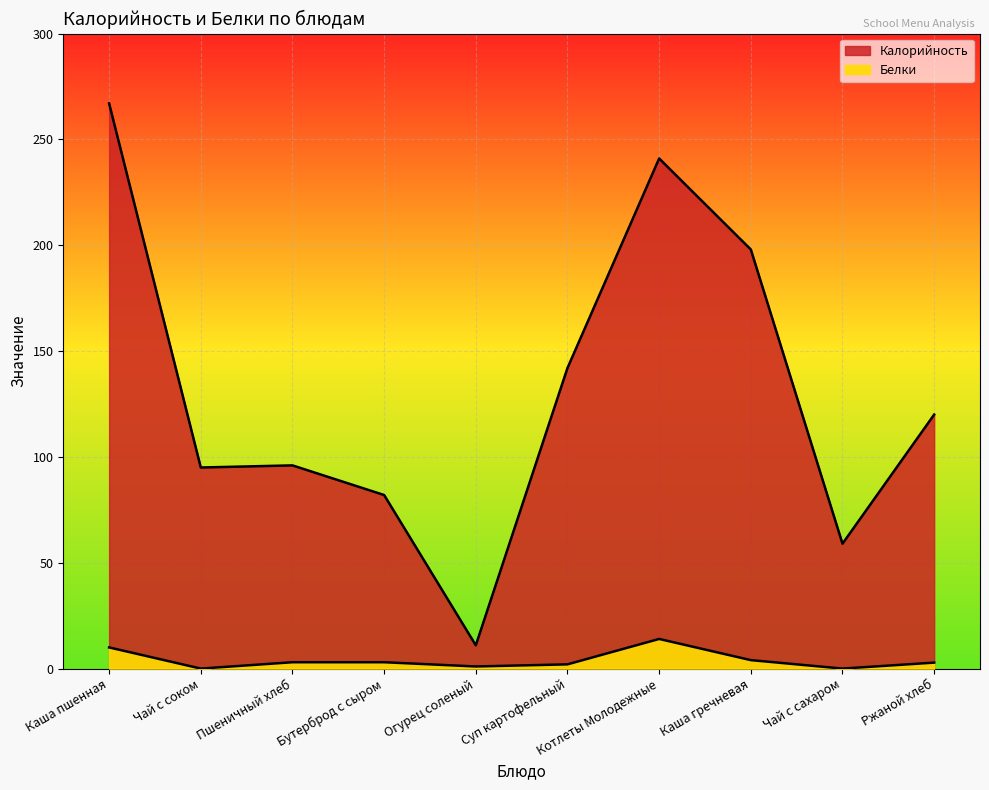

Which series has the widest spread of values?

Калорийность